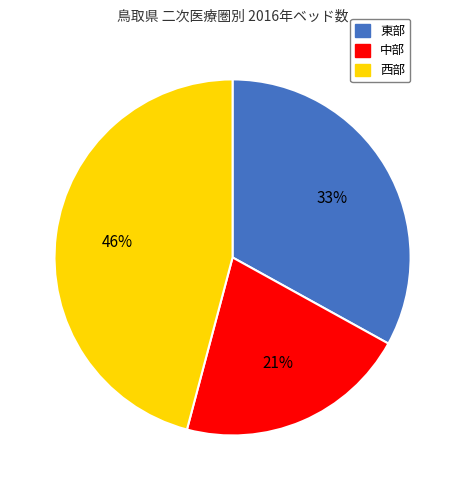

Does any single category account for the majority?

No